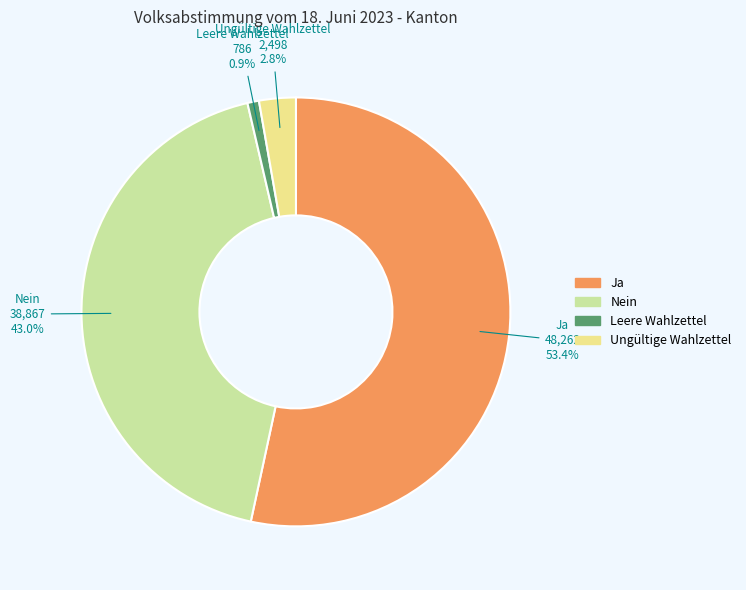

The Ja slice represents 68% of the pie. True or false?

False